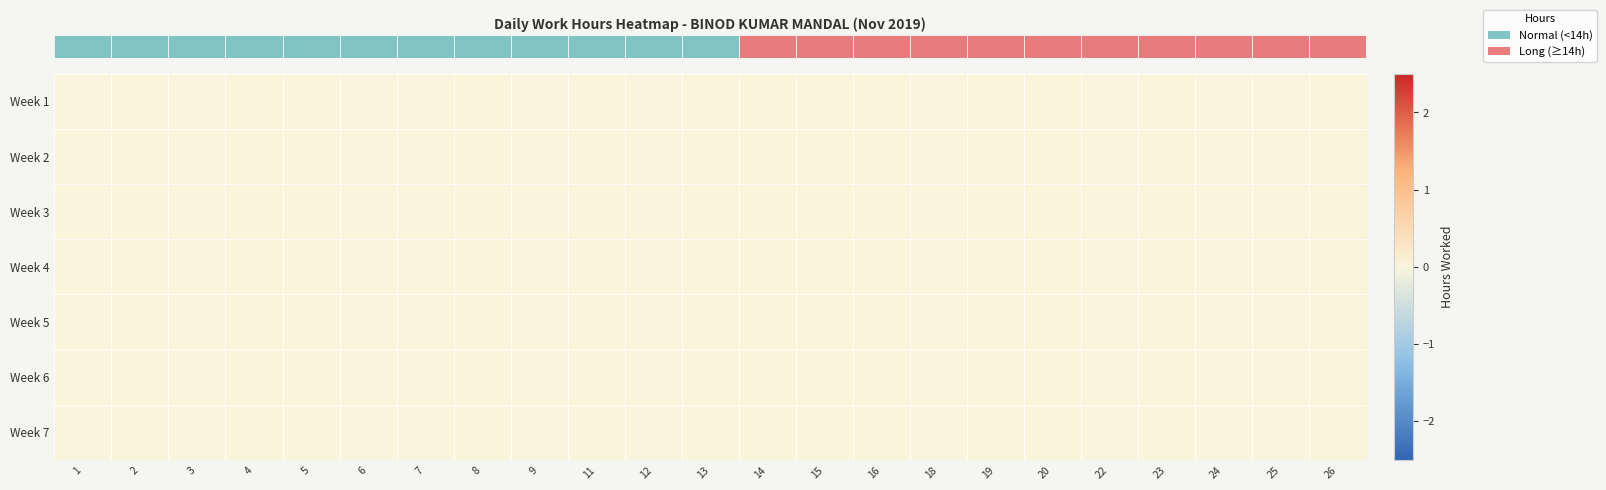

List the series in order of their peak value, lowest first.

row_0, row_1, row_2, row_3, row_4, row_5, row_6